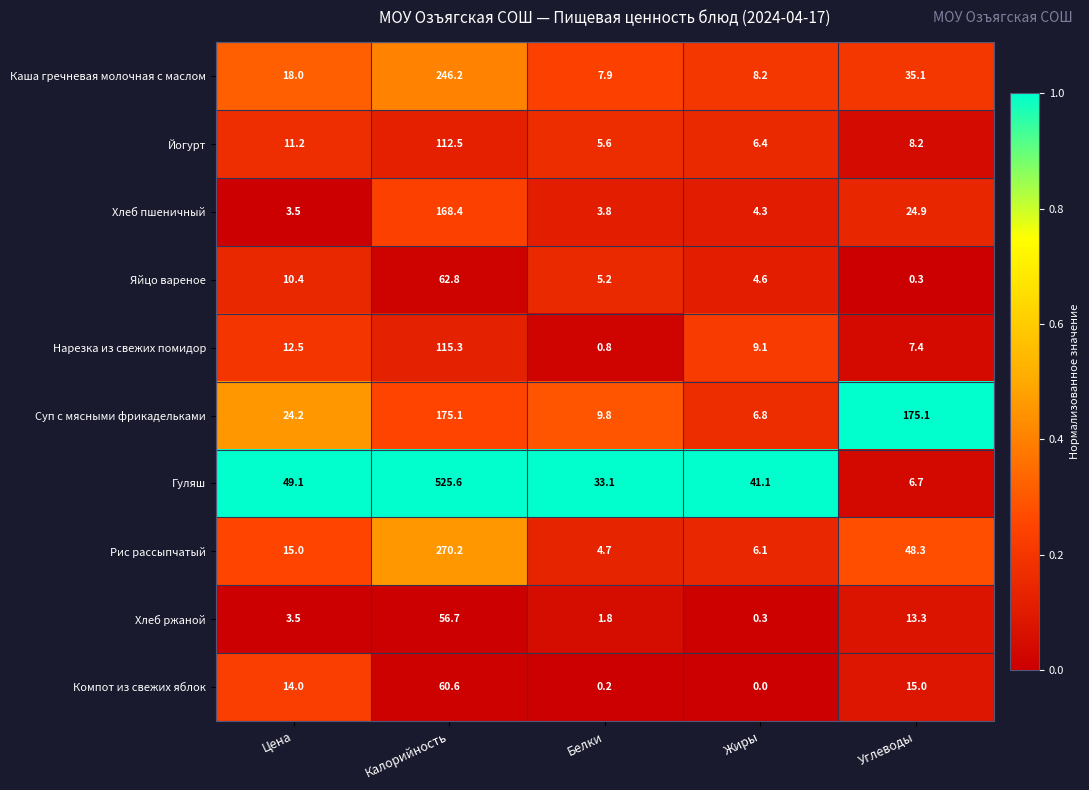

List the labels in order of Каша гречневая молочная с маслом value, largest first.

Калорийность, Углеводы, Цена, Жиры, Белки